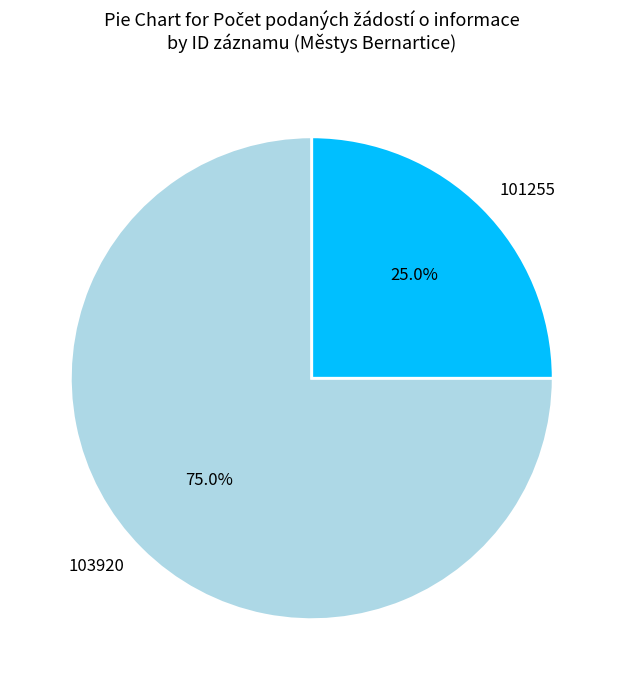

Which slice represents more than half of the pie?

103920